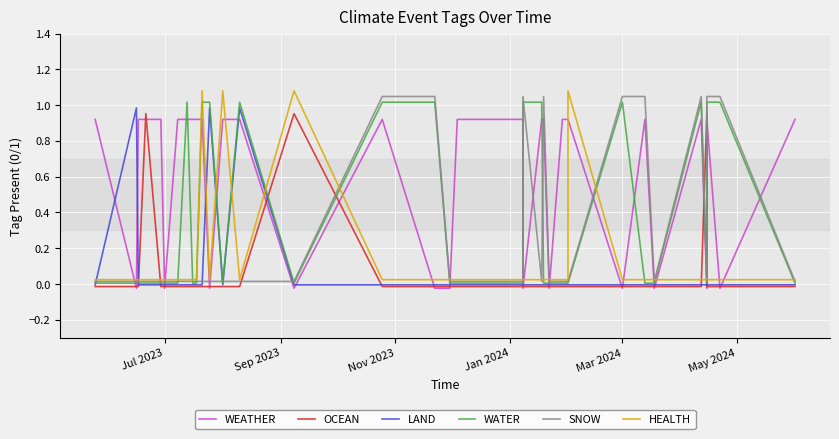

How many distinct data groups are displayed?

6